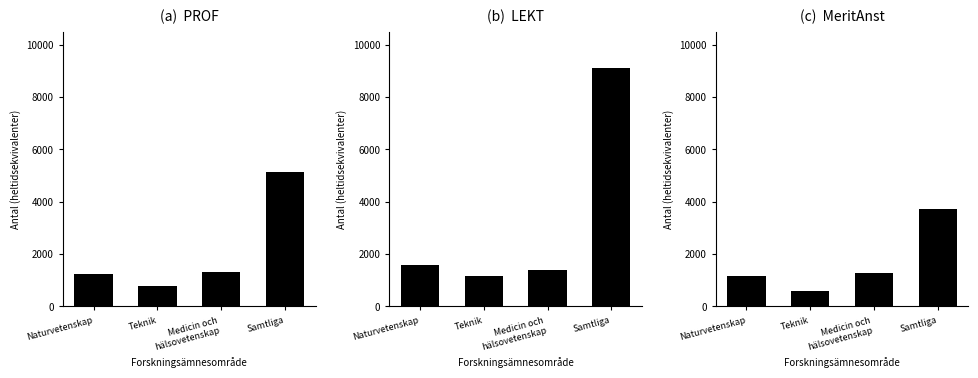

List the series in order of their overall mean, lowest first.

MeritAnst, PROF, LEKT